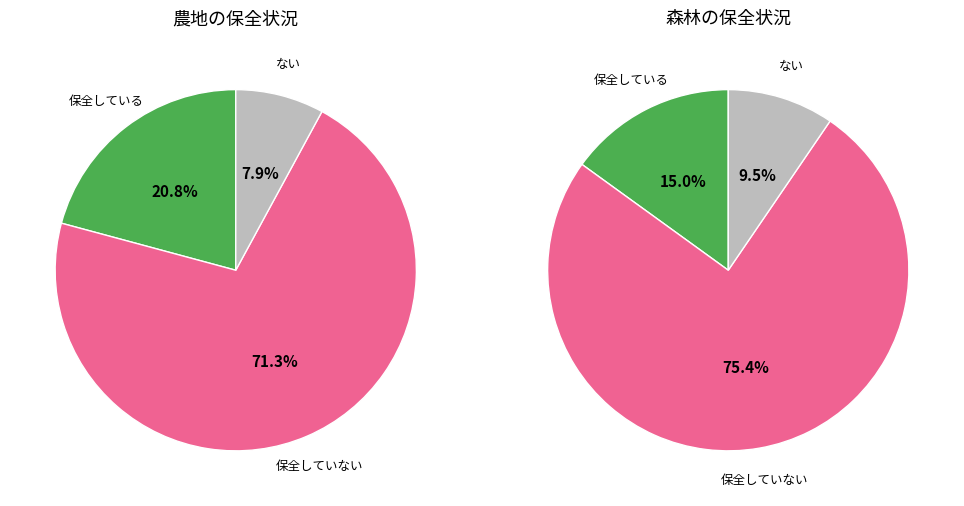

Which slice is the largest?

保全していない